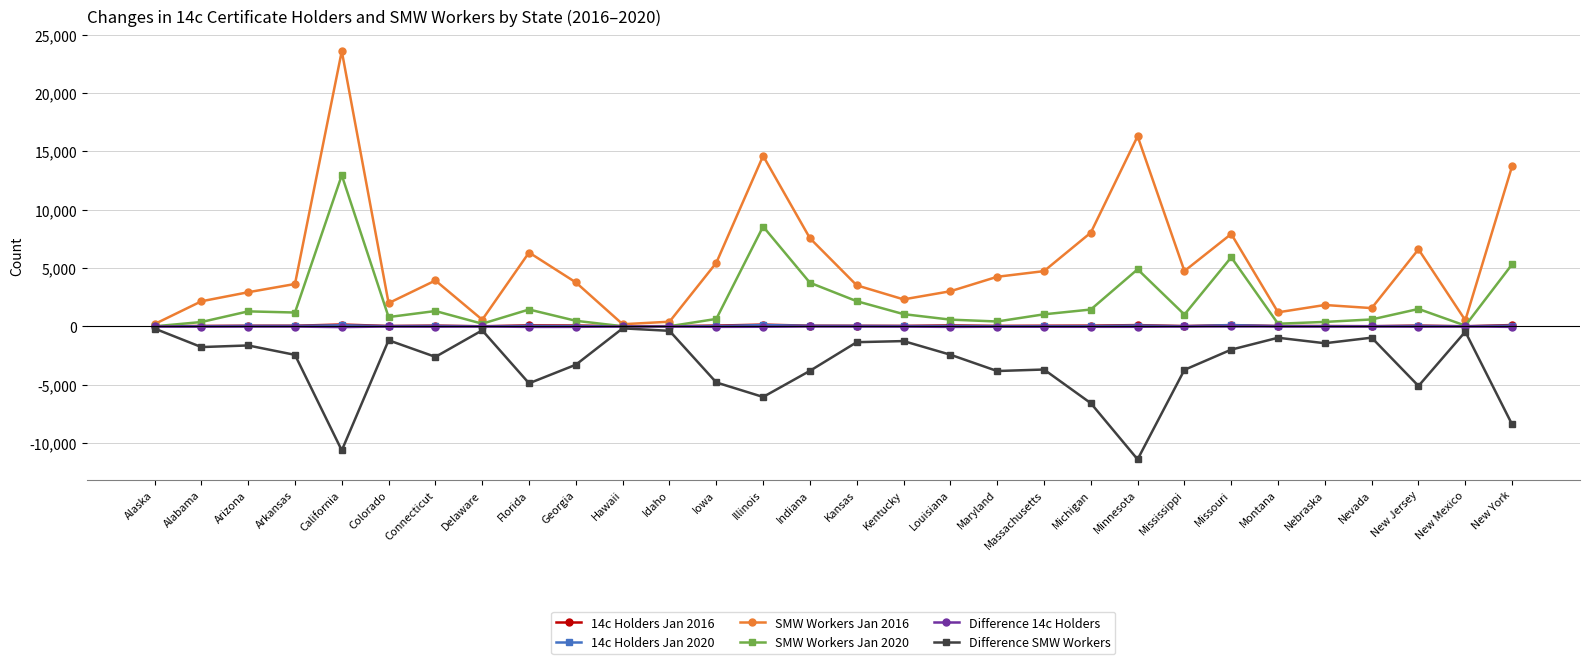

How many distinct data groups are displayed?

6